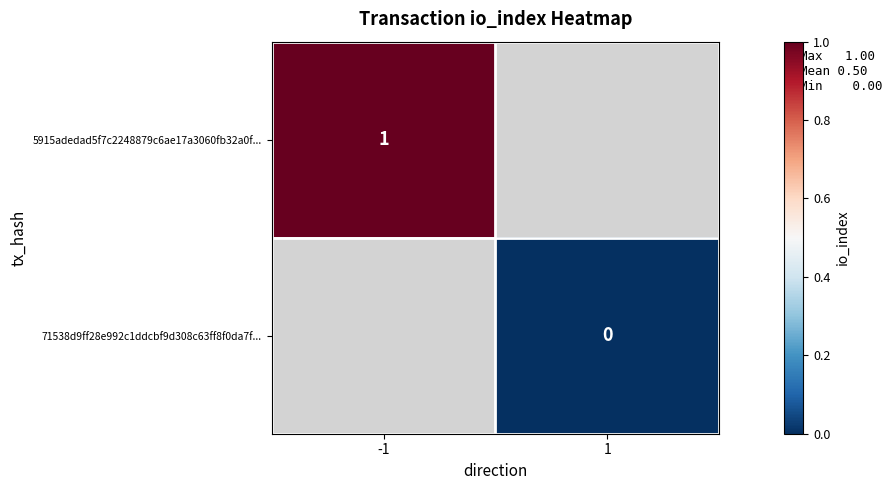

Is it true that 5915adedad5f7c2248879c6ae17a3060fb32a0f... equals 2 at -1?

False